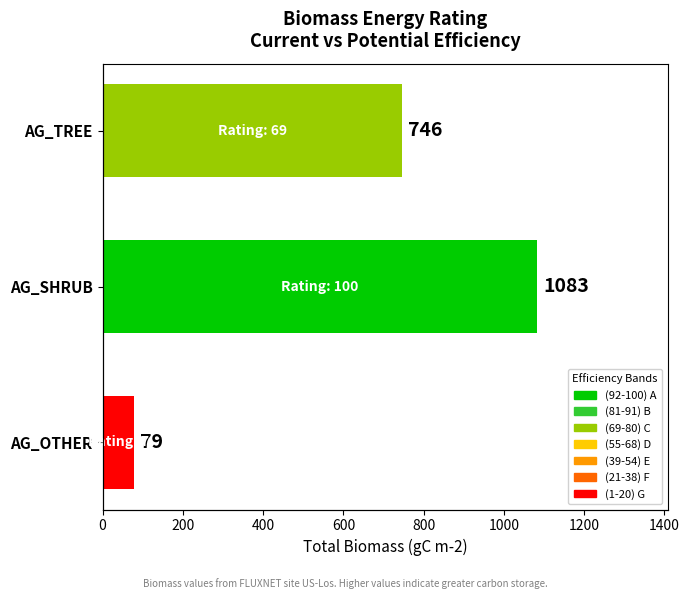

Count the values in the range 79 to 1083.

3